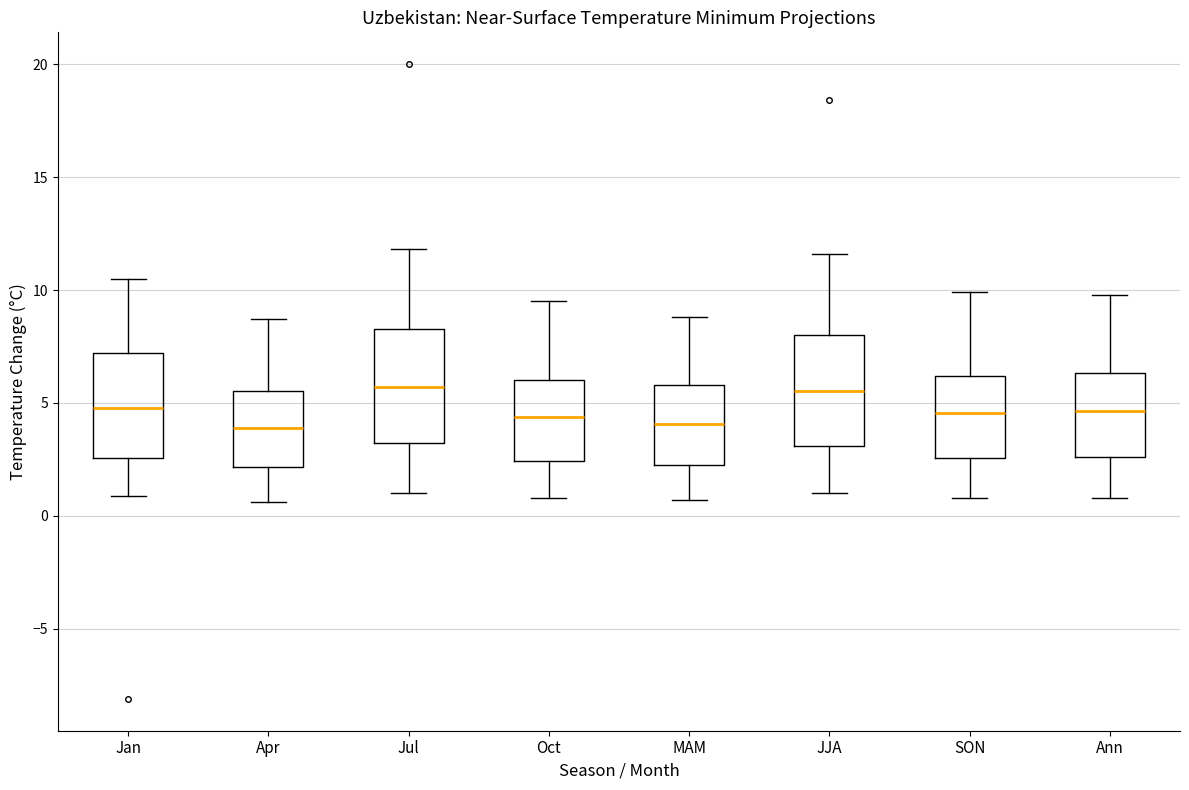

Where does the lower whisker of the box for MAM end on the y-axis? The values are not printed on the chart, so give them approximately, as read against the axis.

0.5